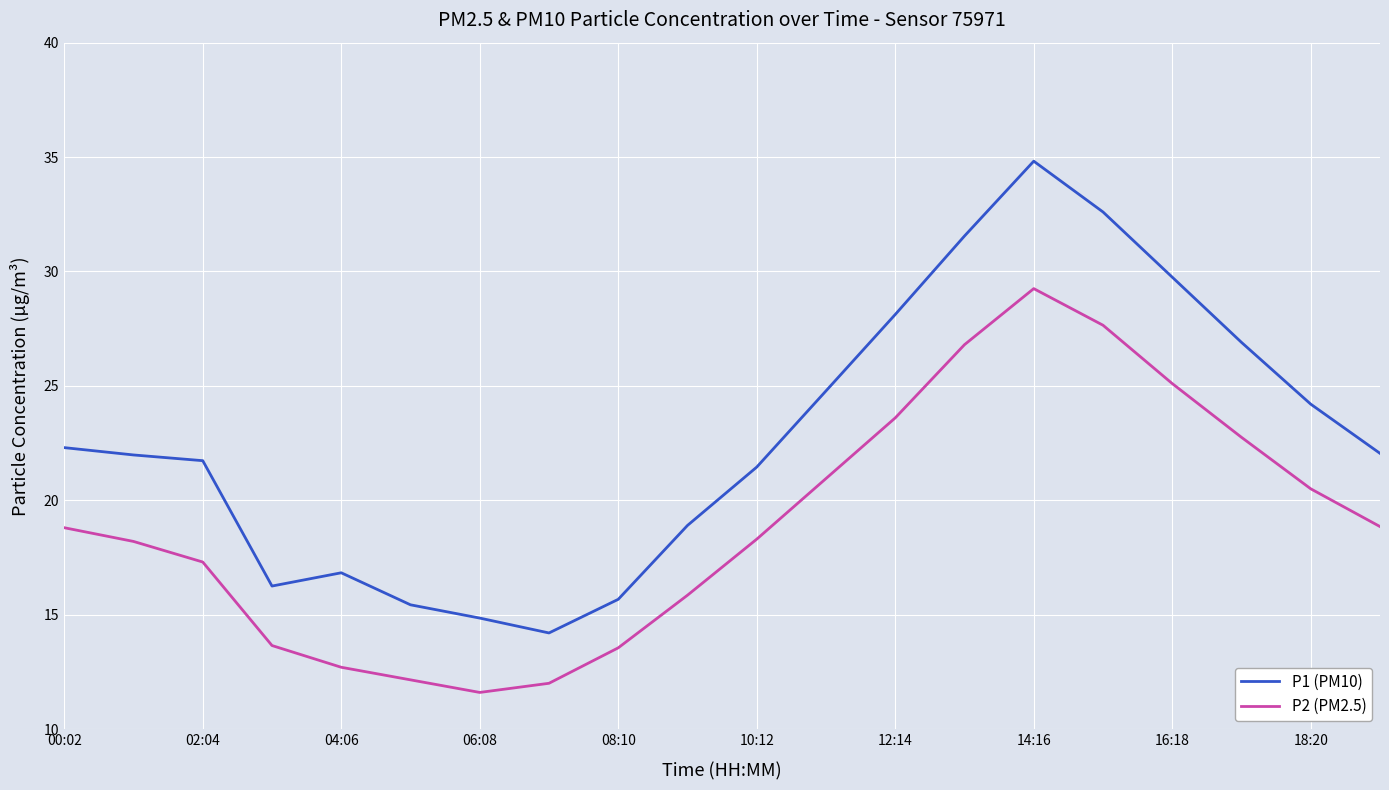

What is the maximum value shown in the chart?

34.8